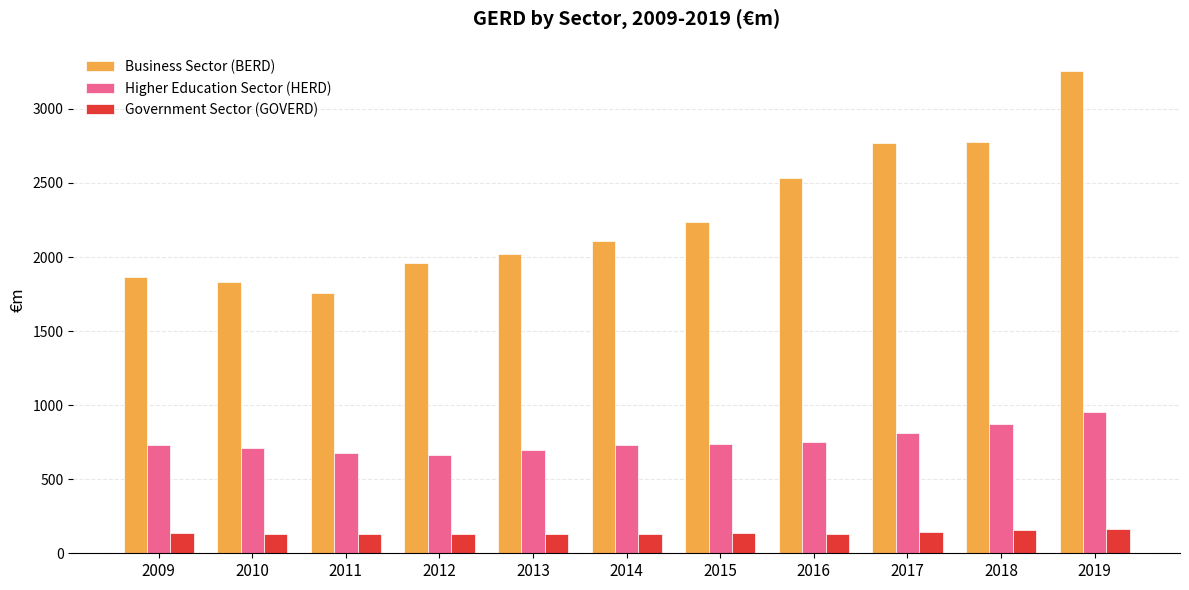

At which label is Business Sector (BERD) closest to 2506?

2016